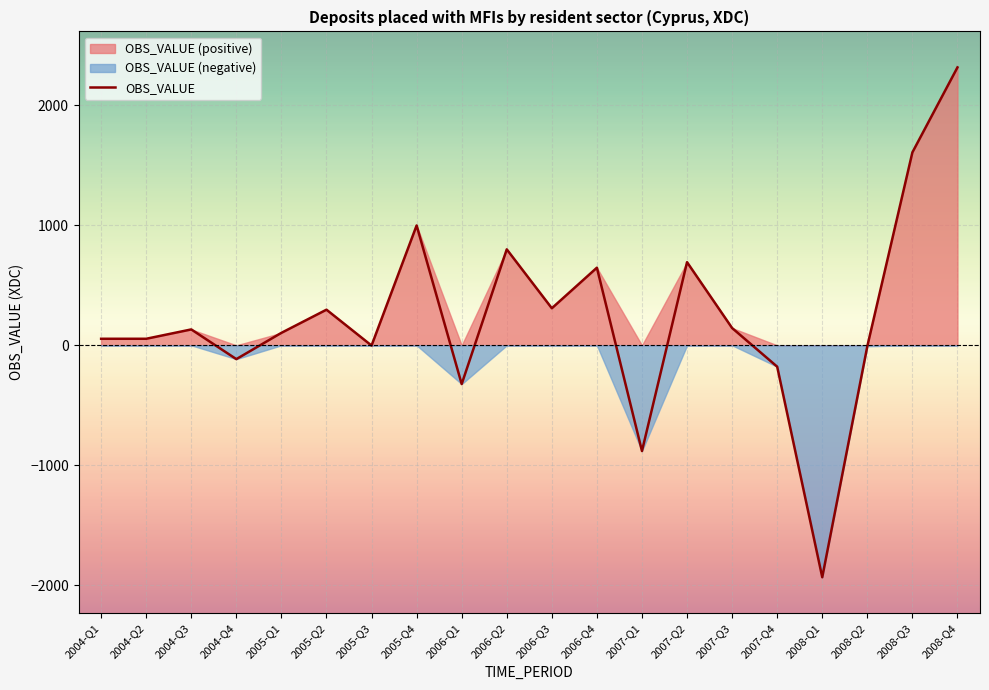

Rank the categories by value from highest to lowest.

2008-Q4, 2008-Q3, 2005-Q4, 2006-Q2, 2007-Q2, 2006-Q4, 2006-Q3, 2005-Q2, 2007-Q3, 2004-Q3, 2005-Q1, 2004-Q1, 2004-Q2, 2005-Q3, 2008-Q2, 2004-Q4, 2007-Q4, 2006-Q1, 2007-Q1, 2008-Q1